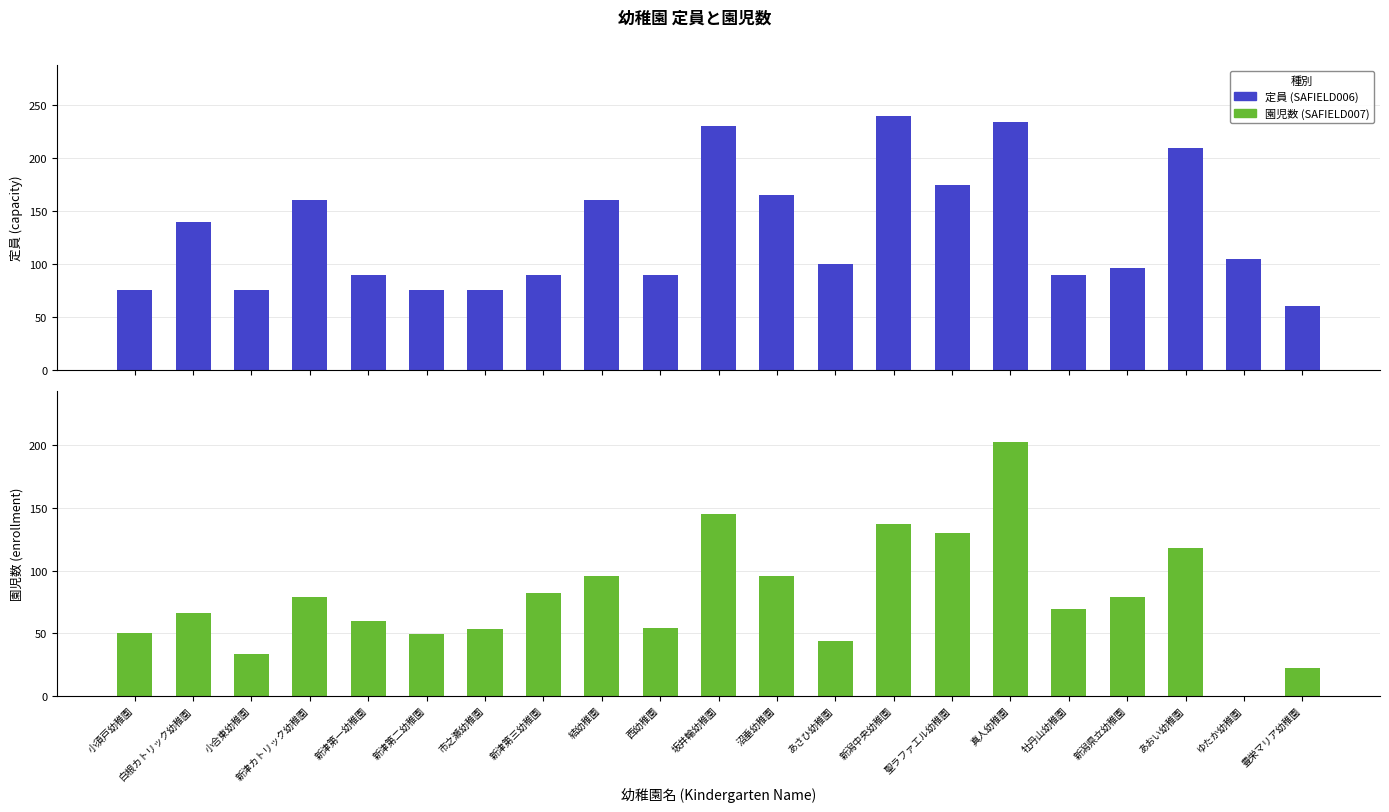

What is the value of the 定員 (SAFIELD006) bar at the 15th from the left?

175